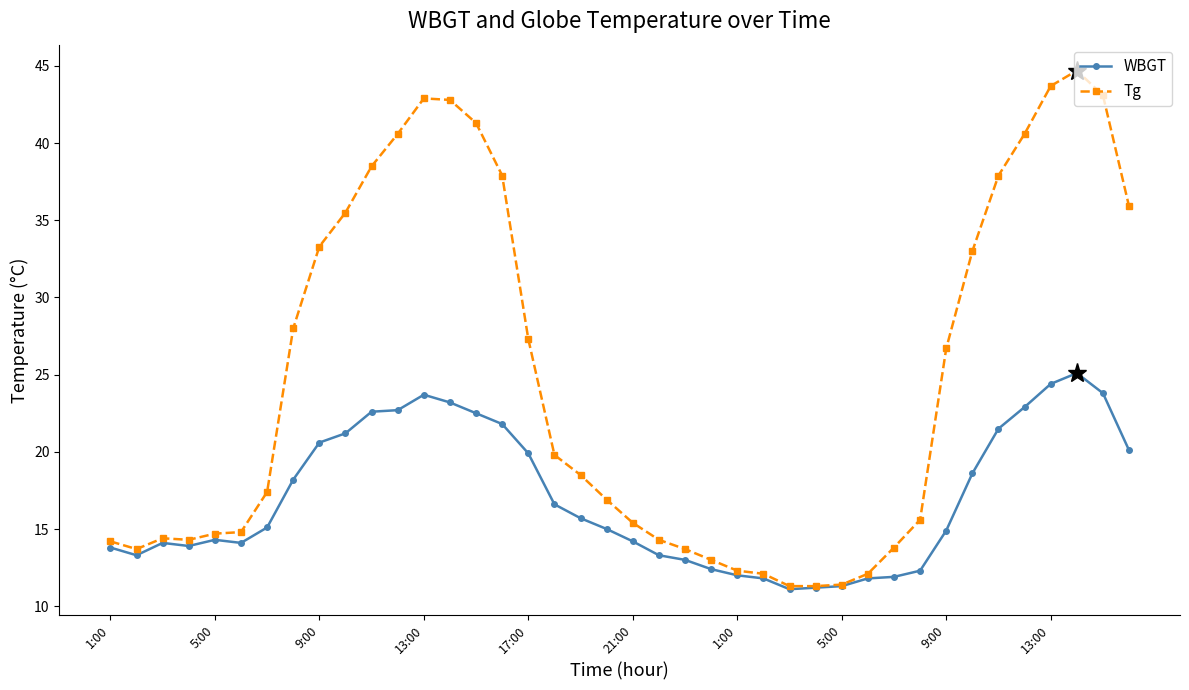

What are all the series names shown in the legend?

WBGT, Tg